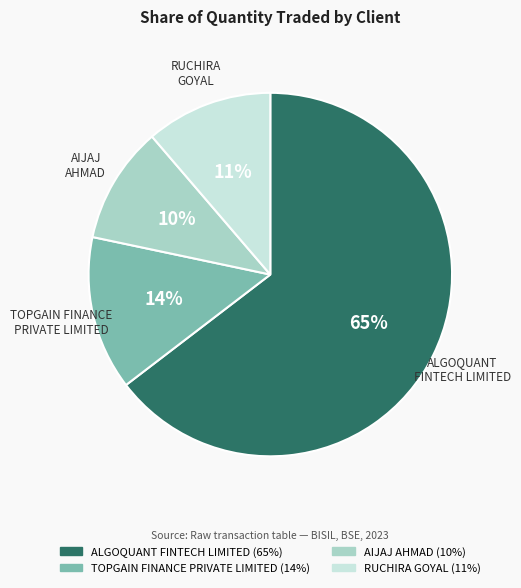

To the nearest percent, what is the average slice percentage?

25%